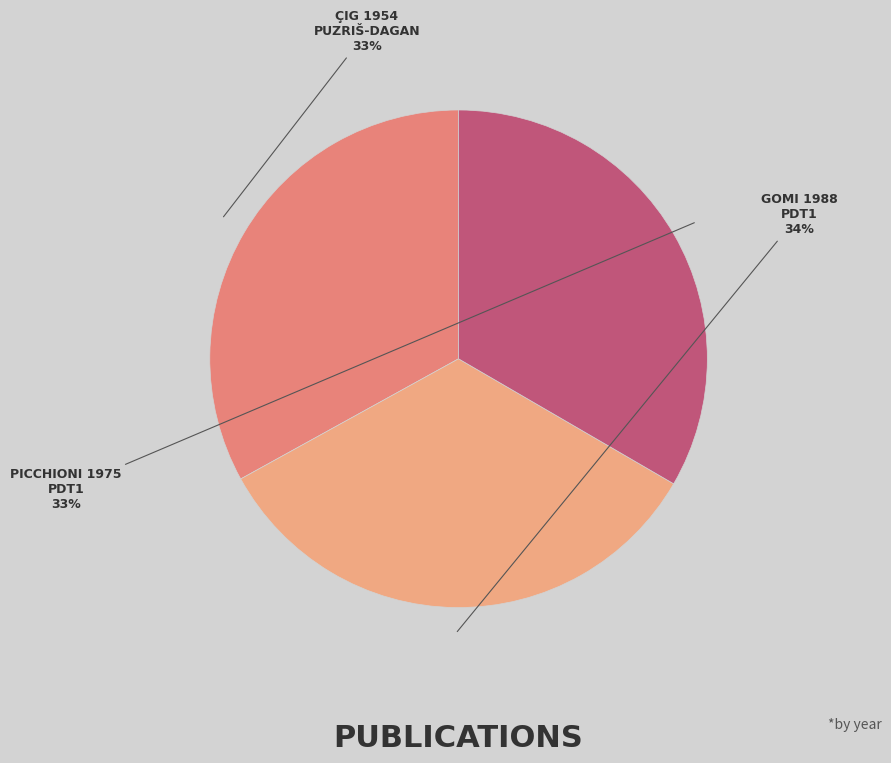

How many segments does this pie chart have?

3